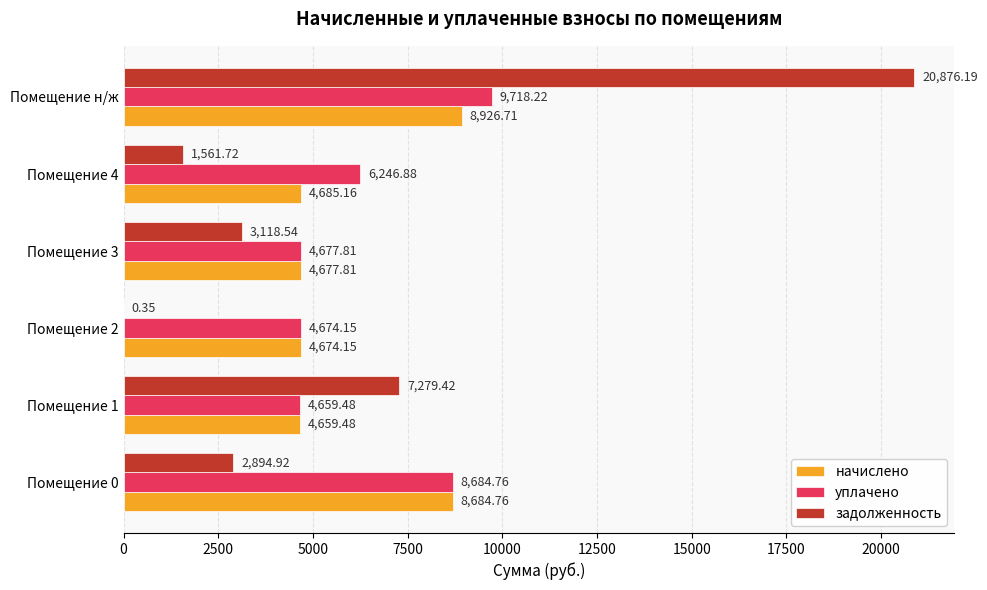

How many series are shown in this chart?

3